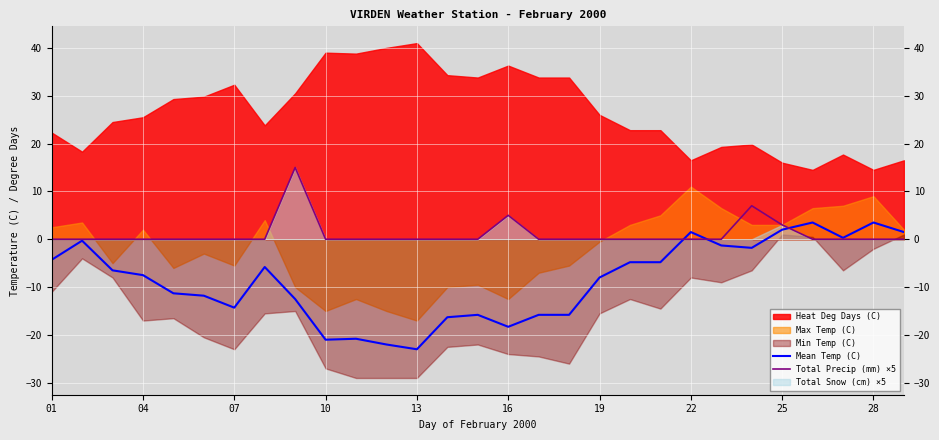

True or false: Total Precip (mm) ×5 and Mean Temp (C) intersect in this chart.

True